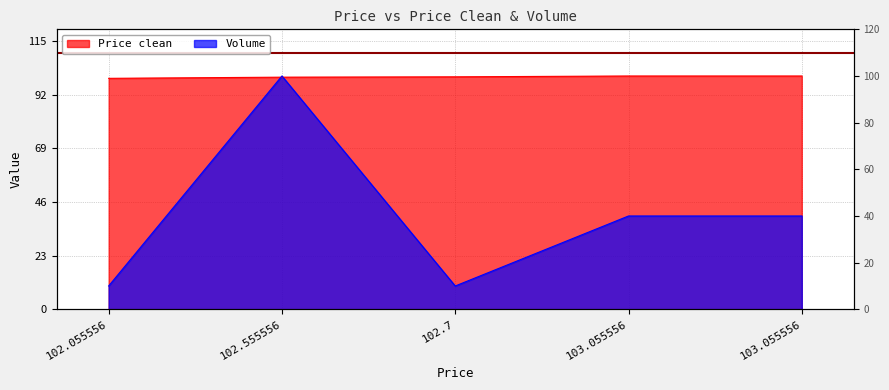

What is the value of the Volume point at the 2nd from the left?

100.0